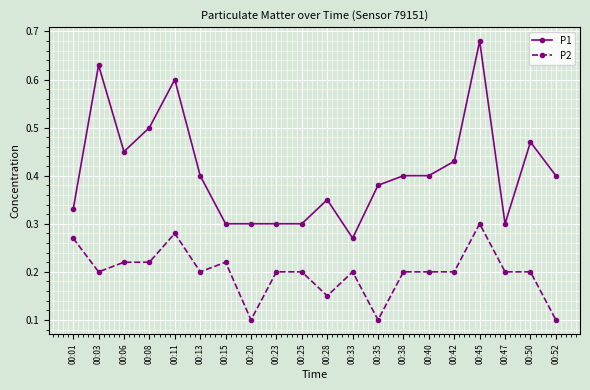

Which series has the widest spread of values?

P1